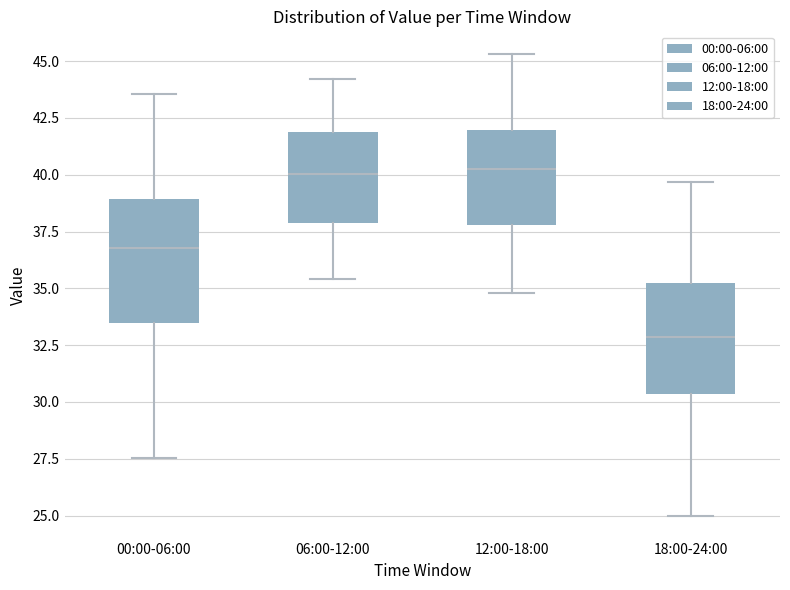

Reading left to right, transcribe this box plot: for each box, give where its median line is, the range the box spans, and where its two whiskers end, as read against the y-axis. The values are not printed on the chart, so give them approximately, as read against the axis.

00:00-06:00: median 37.0, box 33.5 to 39.0, whiskers 27.5 to 43.5
06:00-12:00: median 40.0, box 38.0 to 42.0, whiskers 35.5 to 44.0
12:00-18:00: median 40.5, box 38.0 to 42.0, whiskers 35.0 to 45.5
18:00-24:00: median 33.0, box 30.5 to 35.0, whiskers 25.0 to 39.5